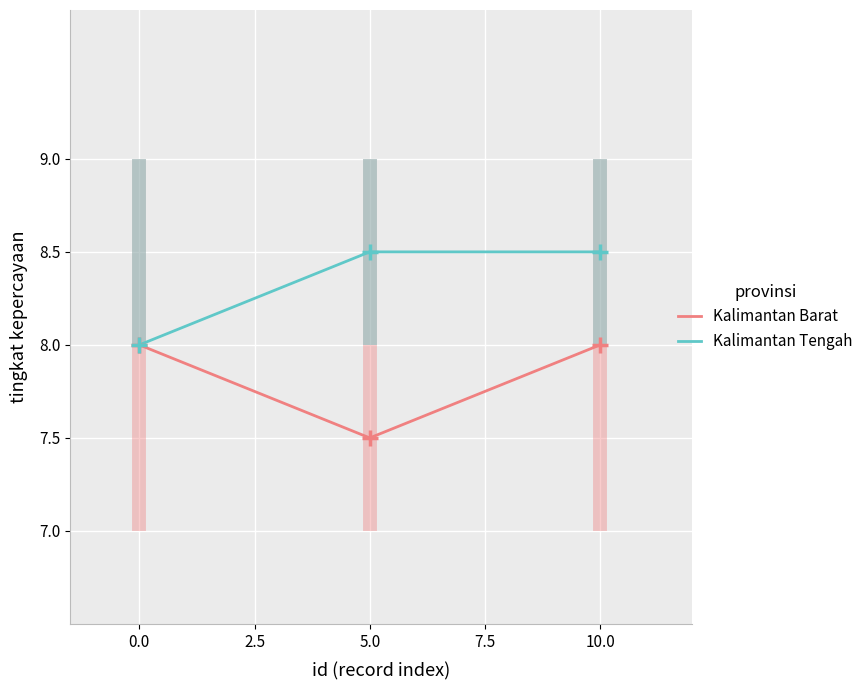

Between 0.0 and 10.0, which series saw the biggest shift?

Kalimantan Tengah